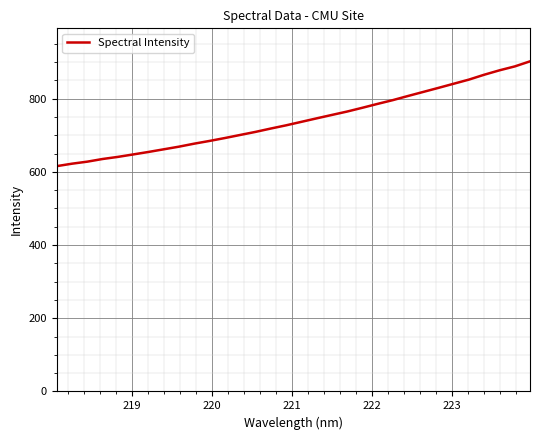

What is the smallest value displayed?

615.7